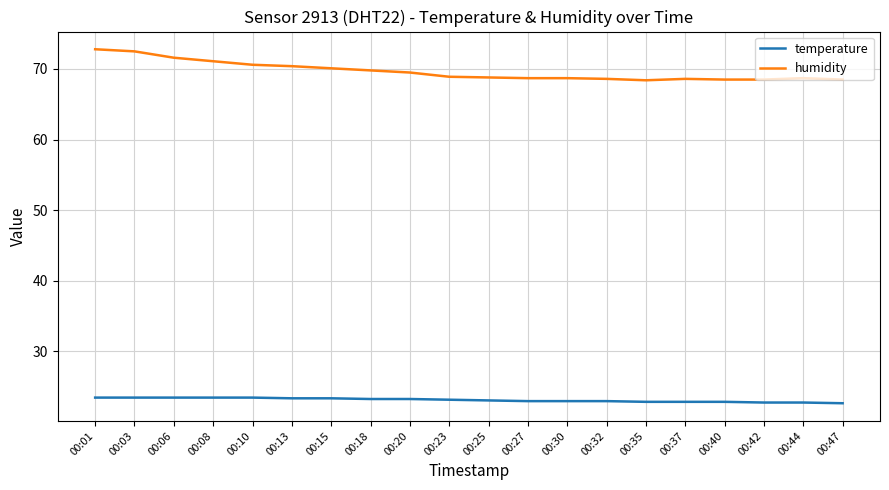

What is the maximum value for temperature?

23.4